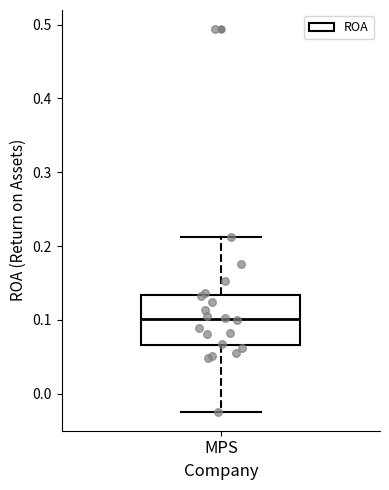

Read this box plot against the y-axis: the position of the median line, the range covered by the box, and the ends of both whiskers. The values are not printed on the chart, so give them approximately, as read against the axis.

median 0.10, box 0.07 to 0.13, whiskers -0.02 to 0.21